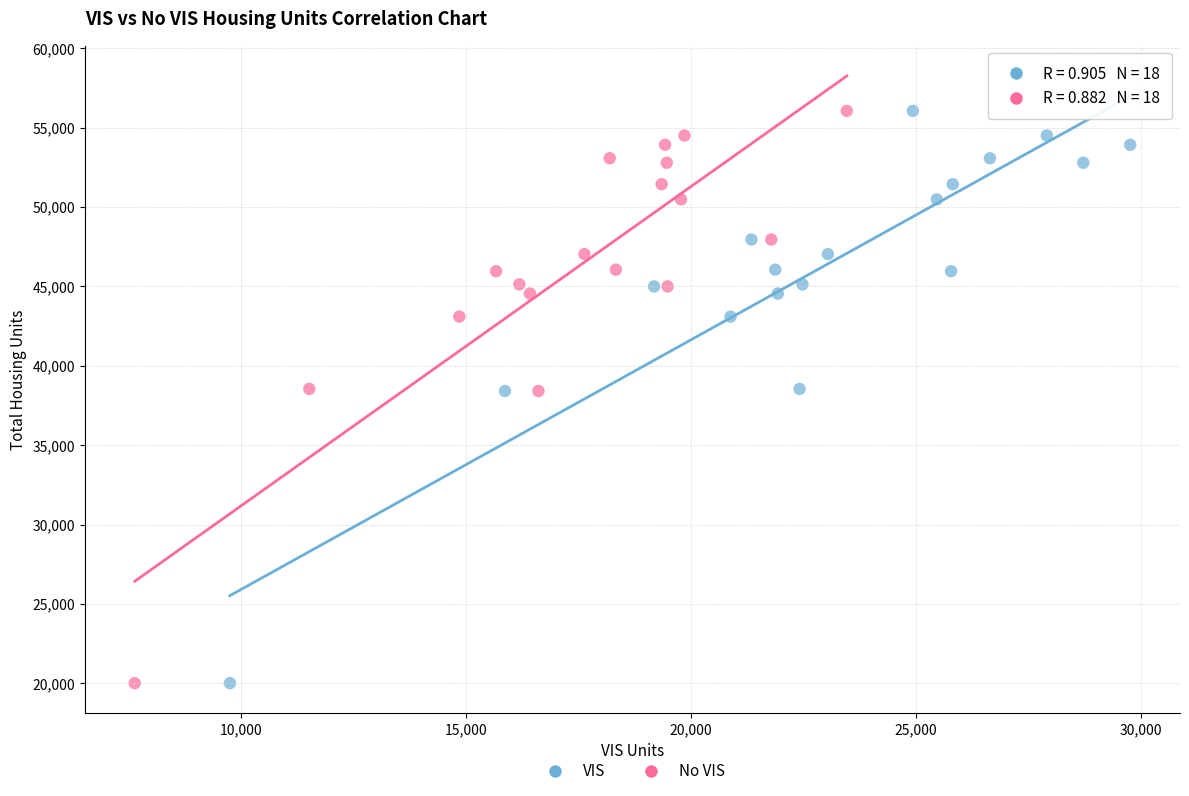

What are all the series names shown in the legend?

VIS, No VIS